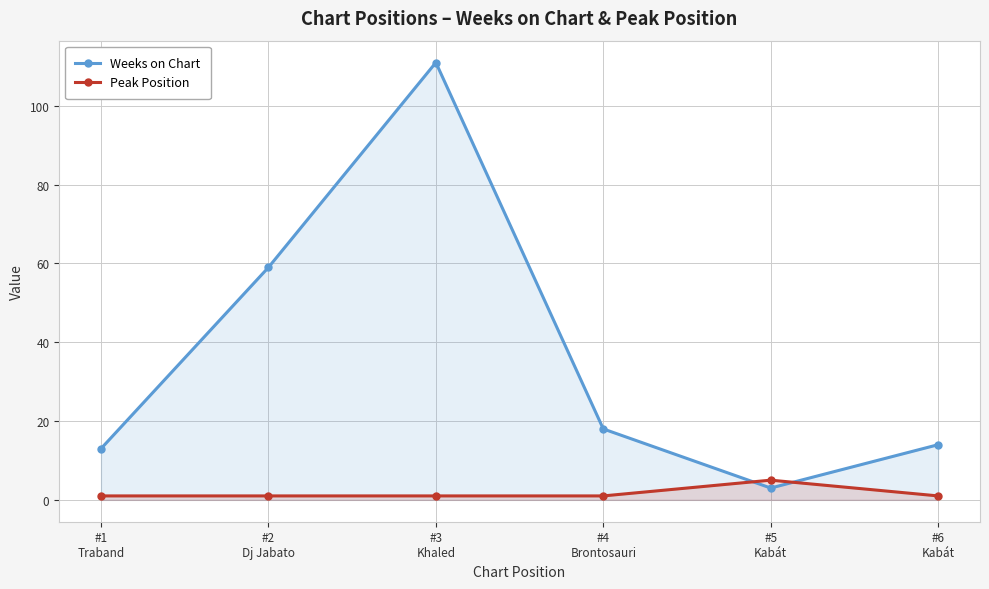

Which series has the largest total across all categories?

Weeks on Chart